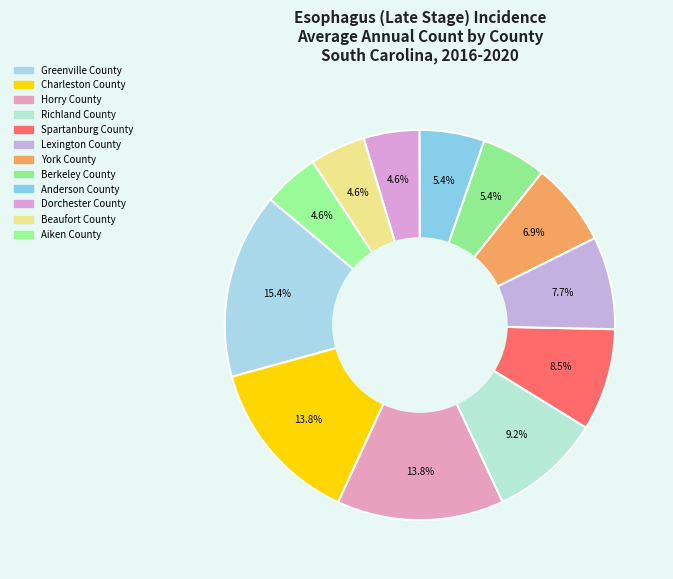

How many segments does this pie chart have?

12